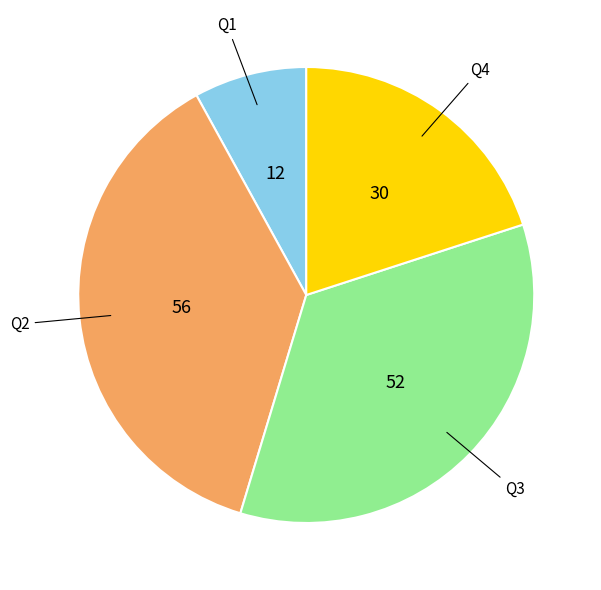

Is there any slice that represents more than half of the pie?

No